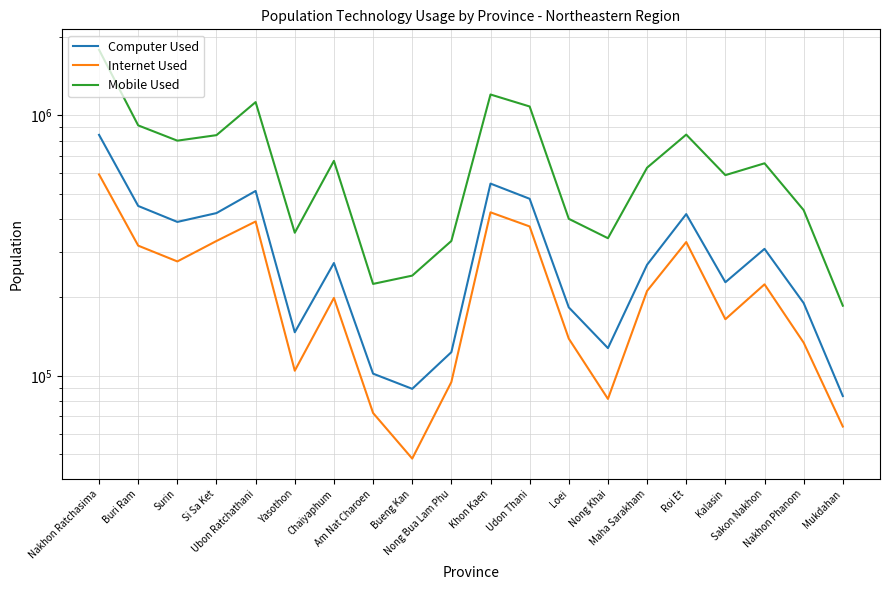

True or false: Internet Used and Mobile Used cross at least once.

False